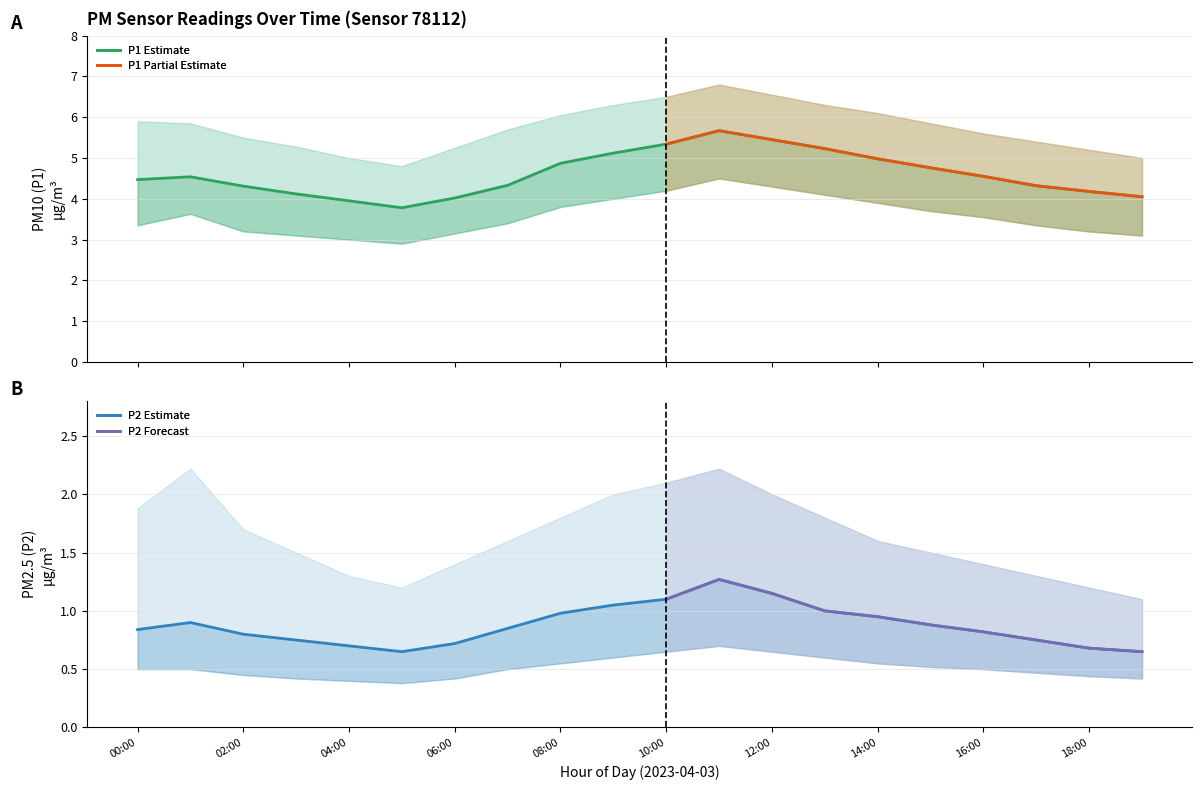

What is the sum of all P1_upper values?

114.9